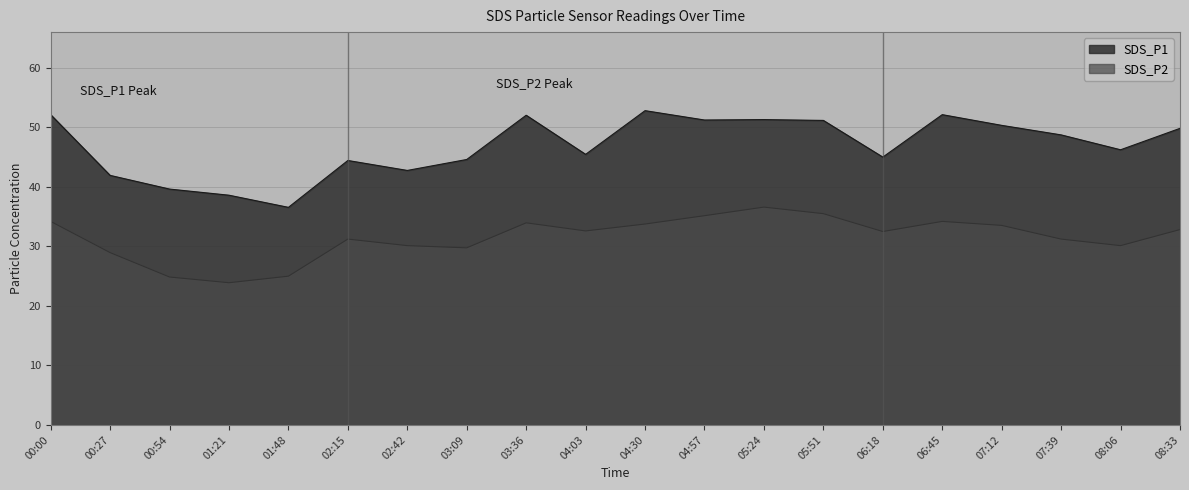

Reading right to left, list all the values displayed in this chart.

SDS_P1: 49.8	46.2	48.7	50.3	52.1	45.0	51.1	51.3	51.2	52.8	45.4	52.0	44.6	42.7	44.4	36.5	38.6	39.6	41.9	52.1
SDS_P2: 32.8	30.1	31.2	33.5	34.2	32.5	35.5	36.6	35.1	33.7	32.6	33.9	29.7	30.1	31.2	25.0	23.9	24.8	28.9	34.2